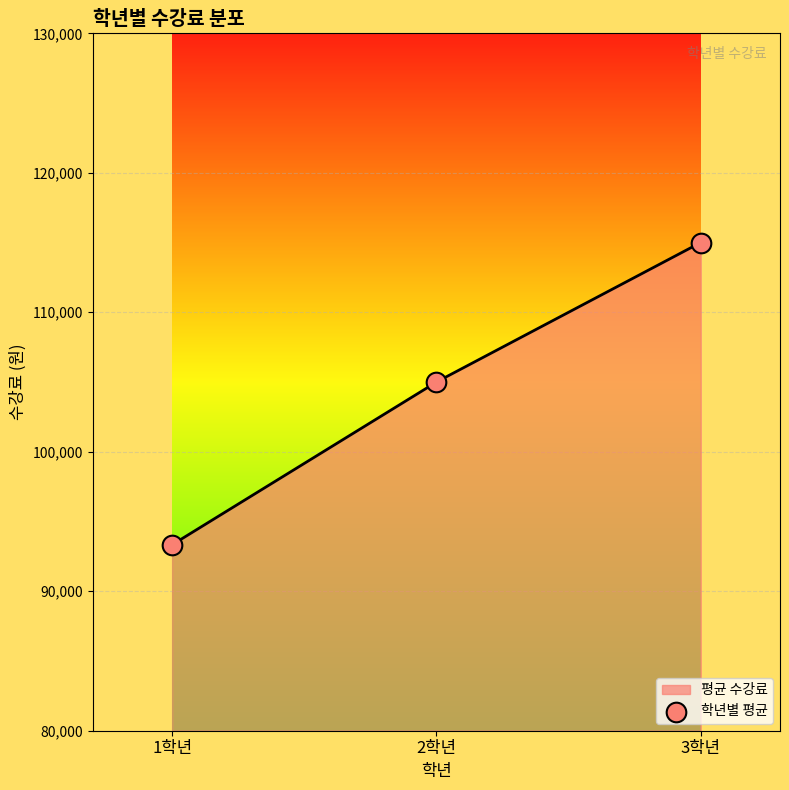

What is the change in value from 2학년 to 3학년?

+10000